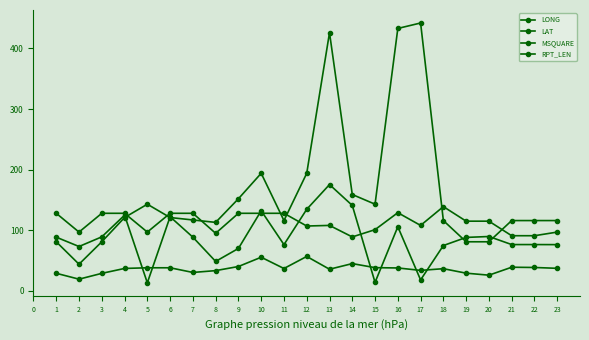

What is the value of the LONG point at the 2nd from the left?

73.2